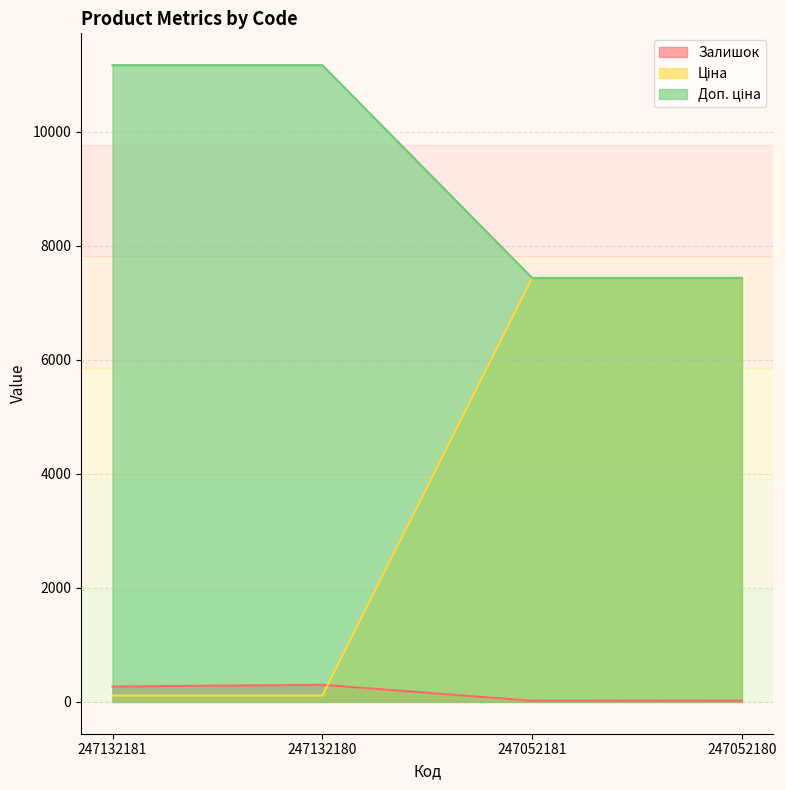

Where is Ціна nearest to the value 9302?

247052181